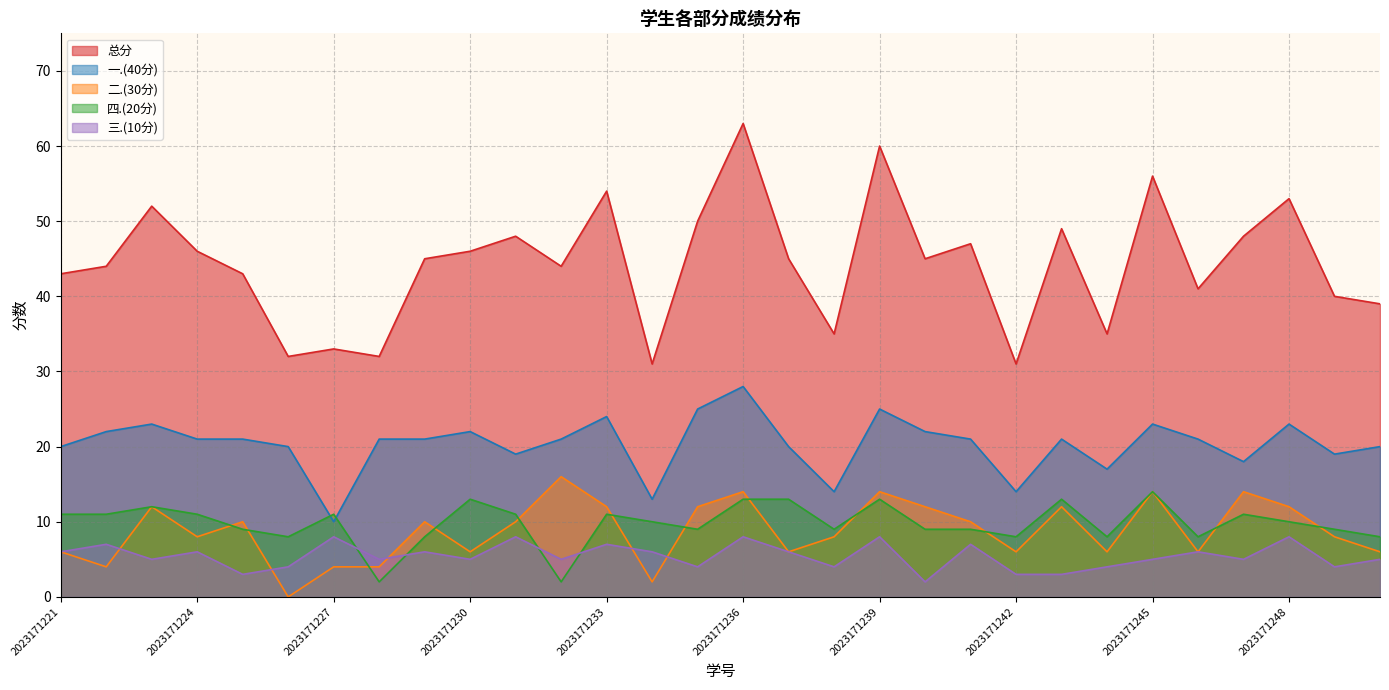

Is it true that 二.(30分) equals 6 at 2023171227?

False